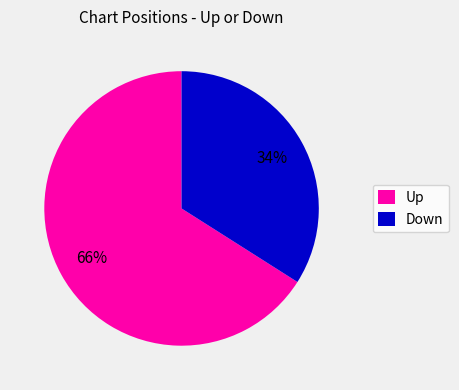

Rank the categories by value from highest to lowest.

Up, Down